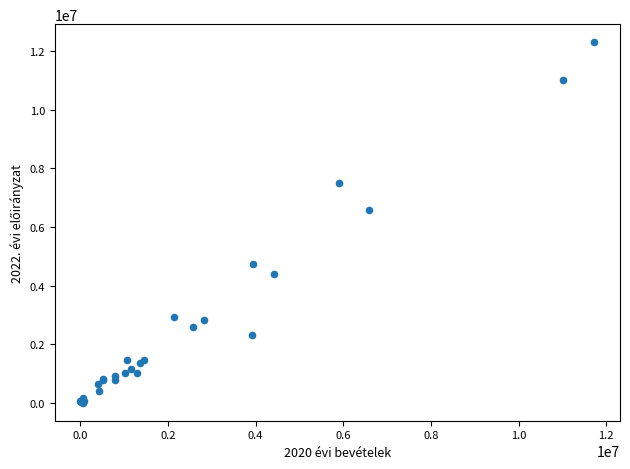

What Y value in the scatter plot is closest to 6153169?

6581140